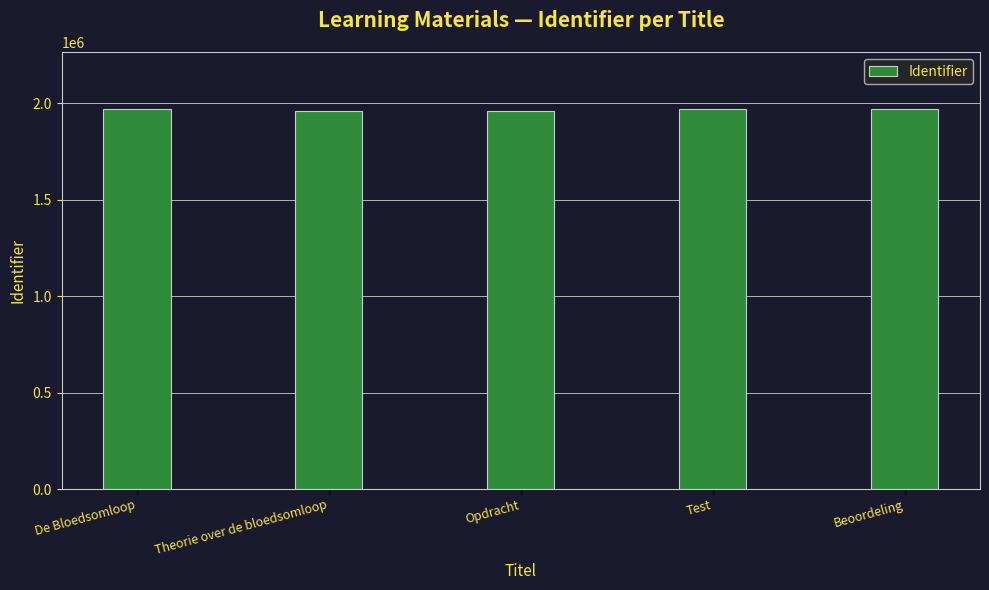

What is the minimum value shown in the chart?

1958305